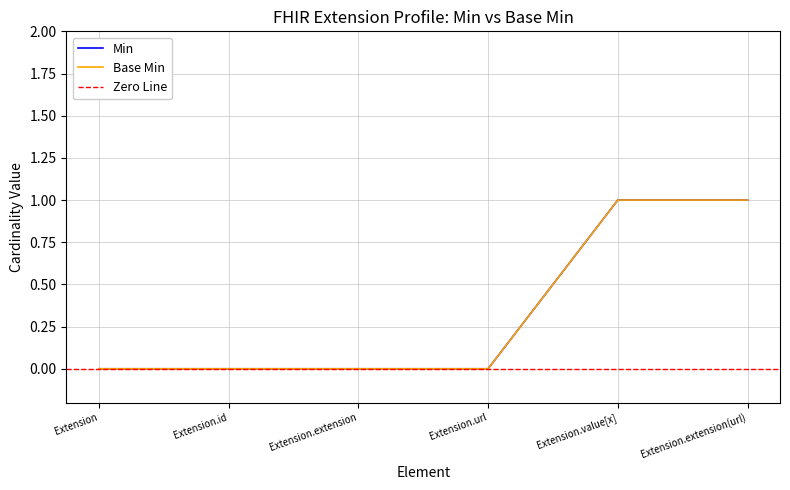

List the labels in order of Min value, largest first.

Extension.value[x], Extension.extension(url), Extension, Extension.id, Extension.extension, Extension.url